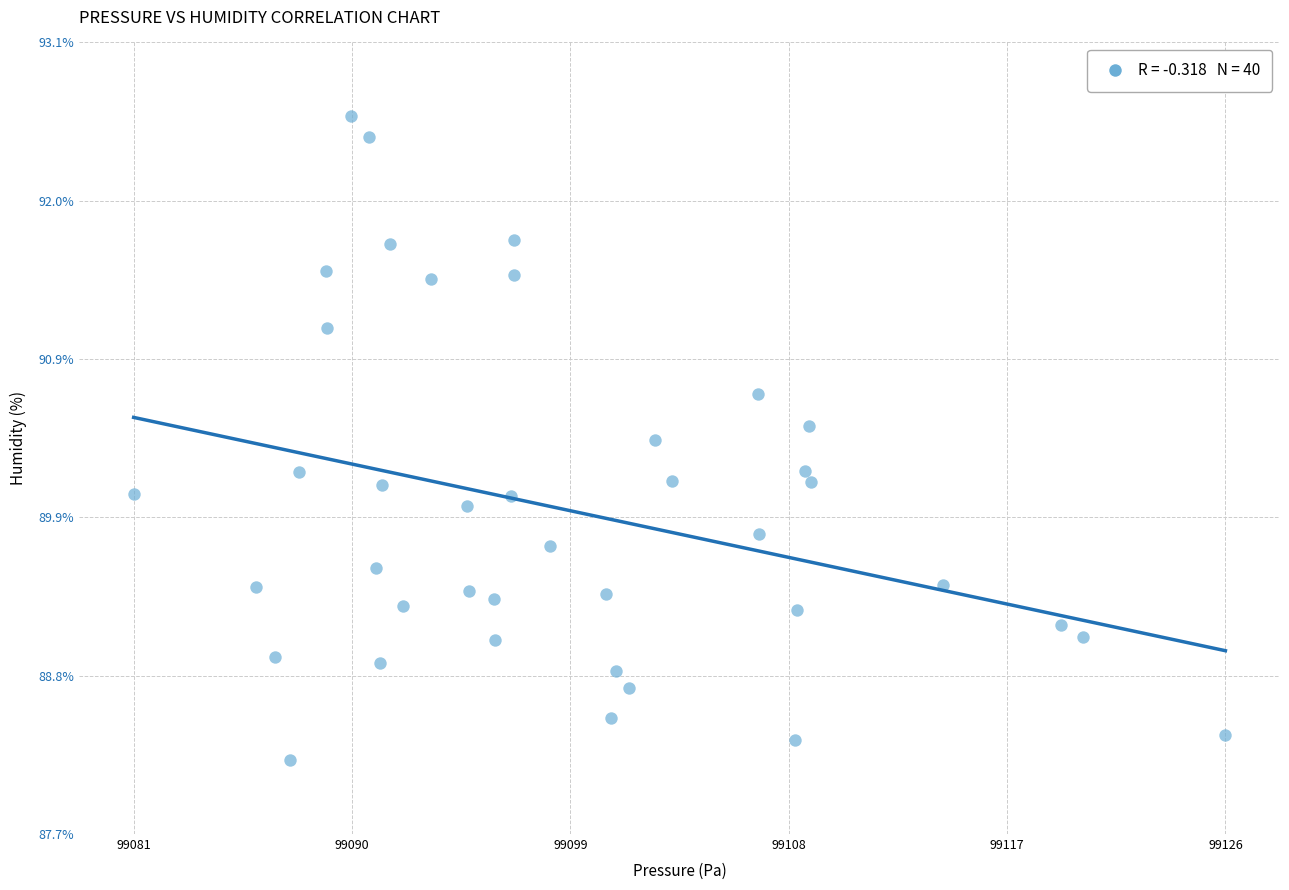

What is the range of Y values (max minus min)?

4.4